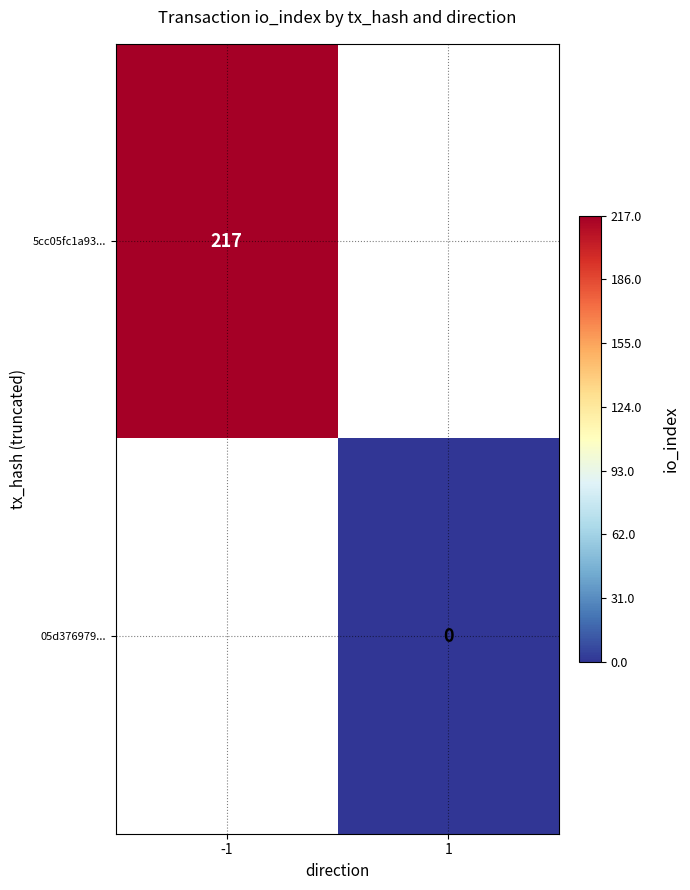

The value of 5cc05fc1a93... at -1 is 361. True or false?

False